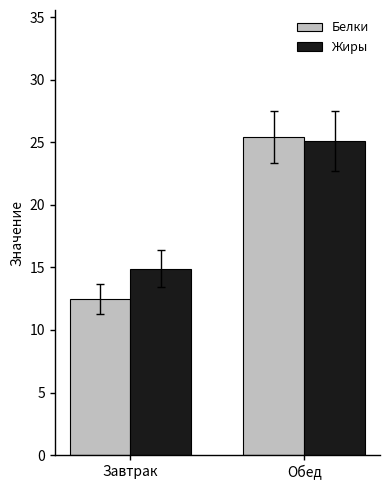

What is the label of the 1st bar from the left?

Завтрак